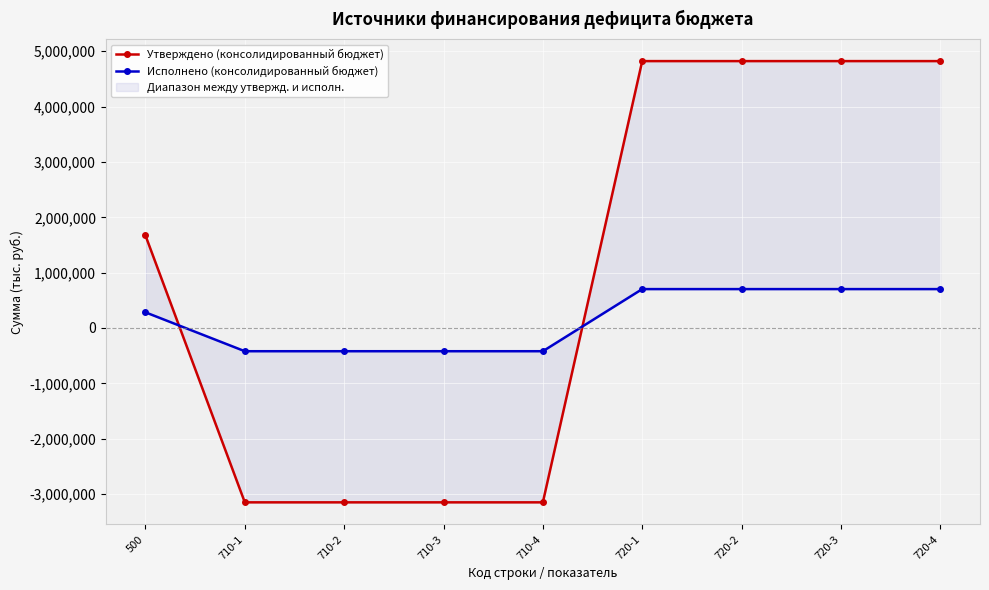

What is the total value across all series at 720-3?

5525040.2